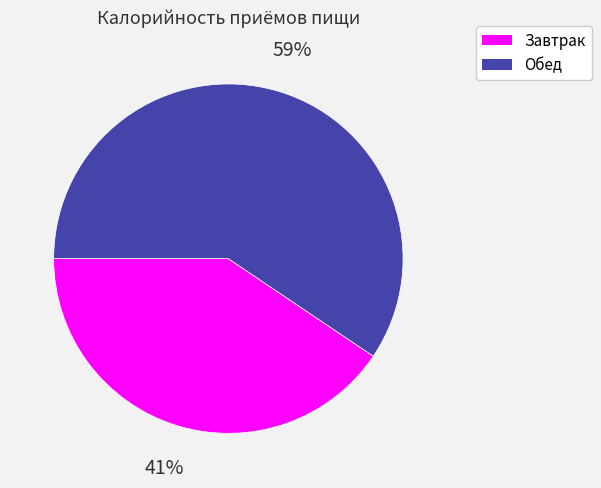

How many slices are in this pie chart?

2